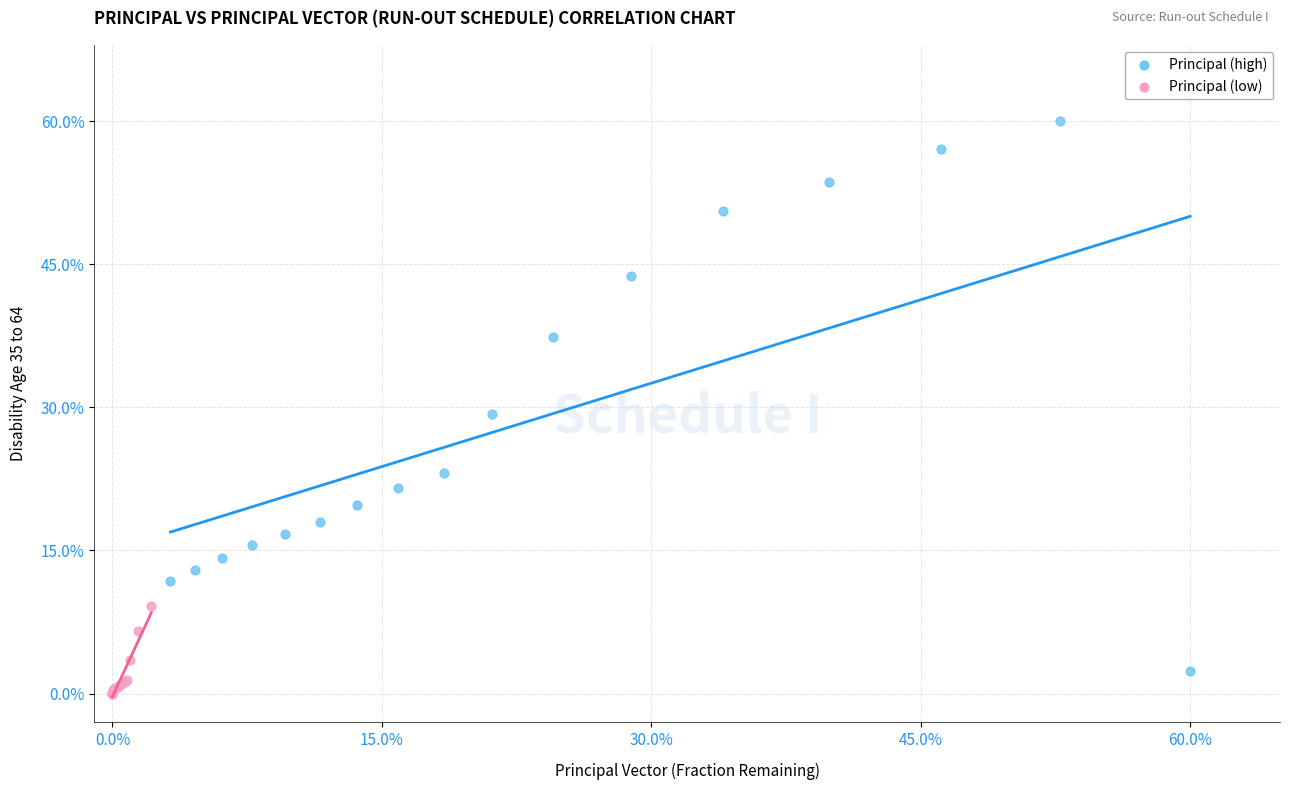

Which series reaches the minimum Y coordinate?

Principal (low)